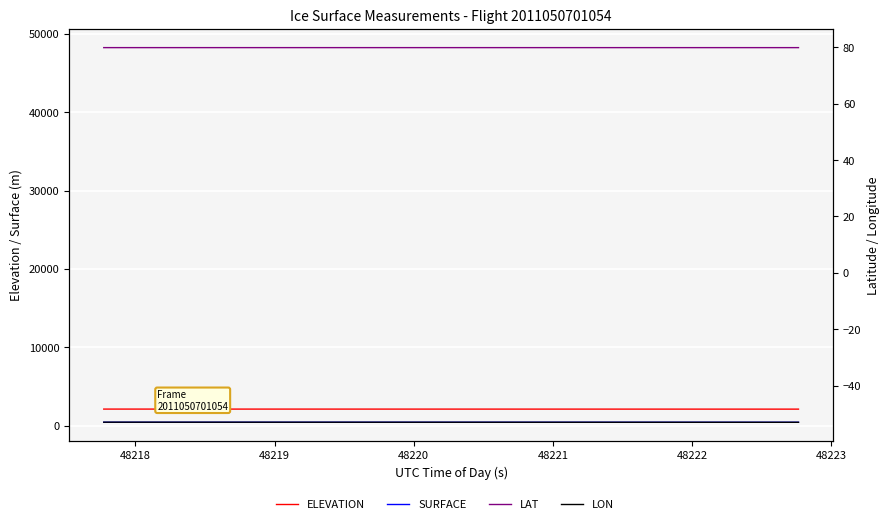

Reading left to right, transcribe all the data shown in this chart.

ELEVATION: 2145.9	2145.8	2145.6	2145.5	2145.4	2145.3	2145.2	2145.1	2145.0	2144.8	2144.7	2144.6	2144.5	2144.4	2144.3	2144.1	2144.0	2143.9	2143.8	2143.6	2143.5	2143.3	2143.2	2143.1	2142.9	2142.8	2142.6	2142.4	2142.3	2142.1	2141.9	2141.6	2141.4	2141.1	2140.9	2140.6	2140.3	2140.1	2139.8	2139.5
SURFACE: 467.9	467.9	467.9	467.9	467.7	467.7	467.7	467.7	467.4	467.4	467.4	467.4	467.4	467.2	467.2	467.2	467.2	467.0	467.0	467.0	467.0	466.7	466.7	466.7	466.5	466.3	466.3	466.3	466.0	465.8	465.8	465.6	465.6	465.1	464.9	464.6	464.6	464.2	464.2	463.9
UTCTIMESOD: 48217.8	48217.9	48218.0	48218.2	48218.3	48218.4	48218.5	48218.7	48218.8	48218.9	48219.1	48219.2	48219.3	48219.4	48219.6	48219.7	48219.8	48219.9	48220.1	48220.2	48220.3	48220.5	48220.6	48220.7	48220.8	48221.0	48221.1	48221.2	48221.4	48221.5	48221.6	48221.7	48221.9	48222.0	48222.1	48222.3	48222.4	48222.5	48222.6	48222.8
LAT: 79.9	79.9	79.9	79.9	79.9	79.9	79.9	79.9	79.9	79.9	79.9	79.9	79.9	79.9	79.9	79.9	79.9	79.9	79.9	79.9	79.9	79.9	79.9	79.9	79.9	79.9	79.9	79.9	79.9	79.9	79.9	79.9	79.9	79.9	79.9	79.9	79.9	79.9	79.9	79.9
LON: -53.0	-53.0	-53.0	-53.0	-53.0	-53.0	-53.0	-53.0	-53.0	-53.0	-53.0	-53.0	-53.0	-53.0	-53.0	-53.0	-53.0	-53.0	-53.0	-53.0	-53.0	-53.0	-53.0	-53.0	-53.0	-53.0	-53.0	-53.0	-53.0	-53.0	-53.0	-53.0	-53.0	-53.0	-53.0	-53.0	-53.0	-53.0	-53.0	-53.0